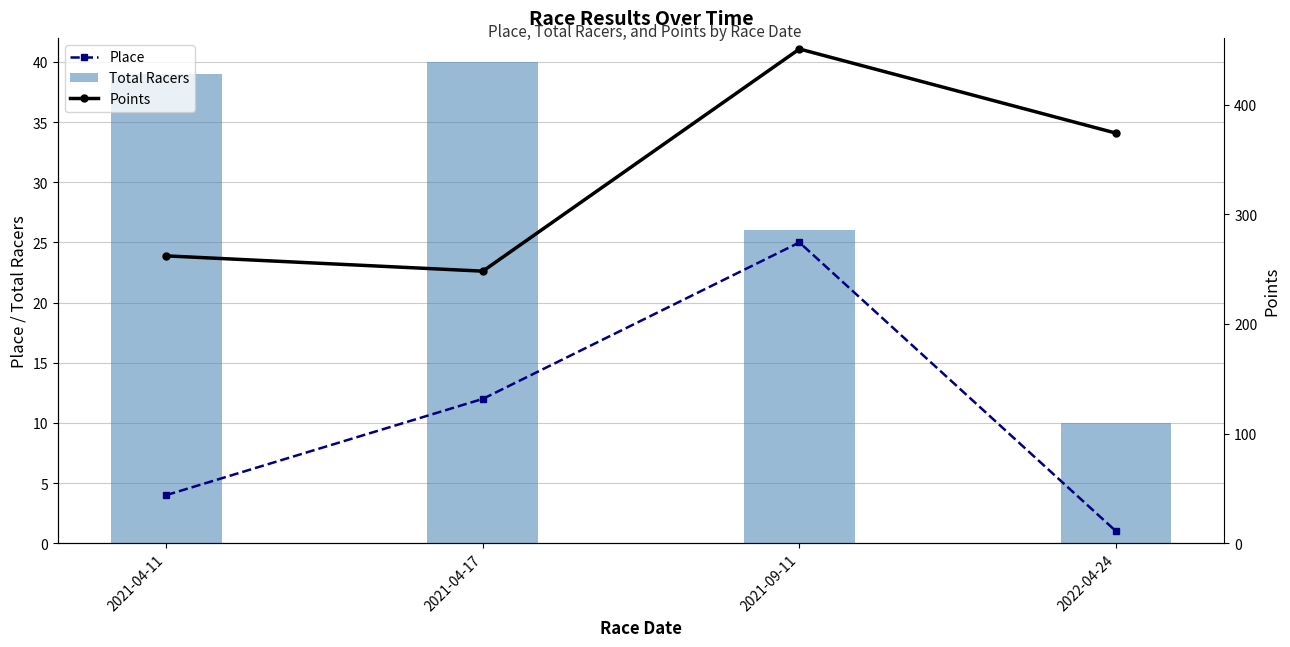

Does the chart contain any negative values?

No